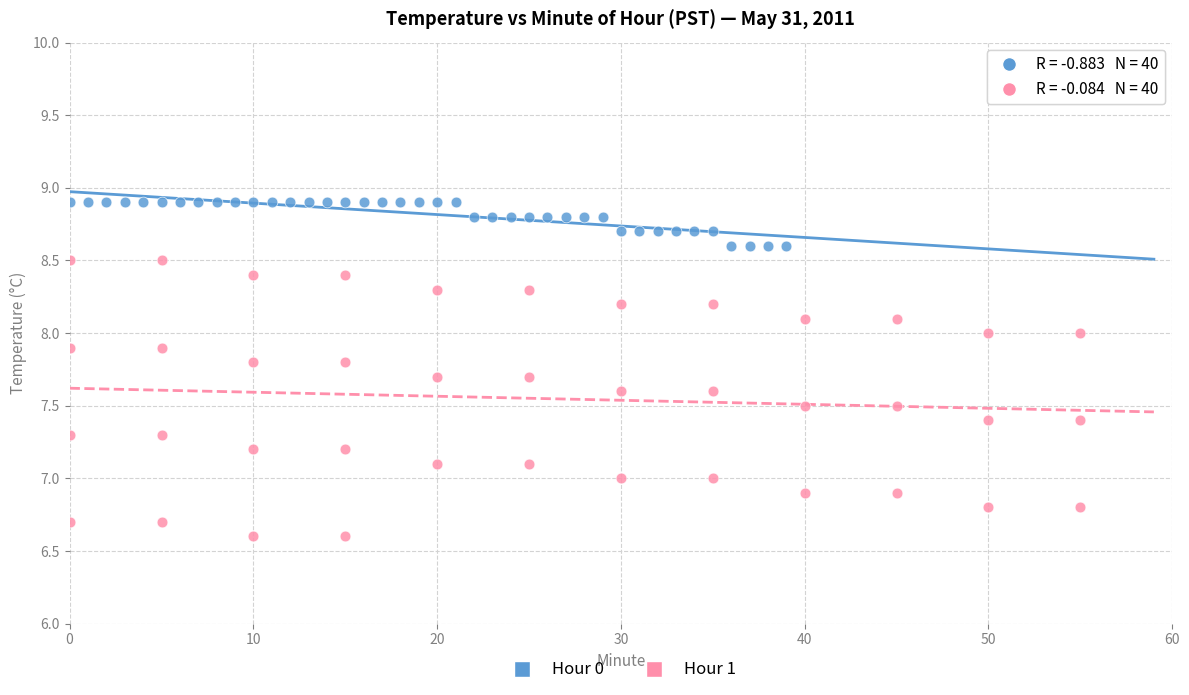

Which series reaches the minimum Y coordinate?

Hour 1